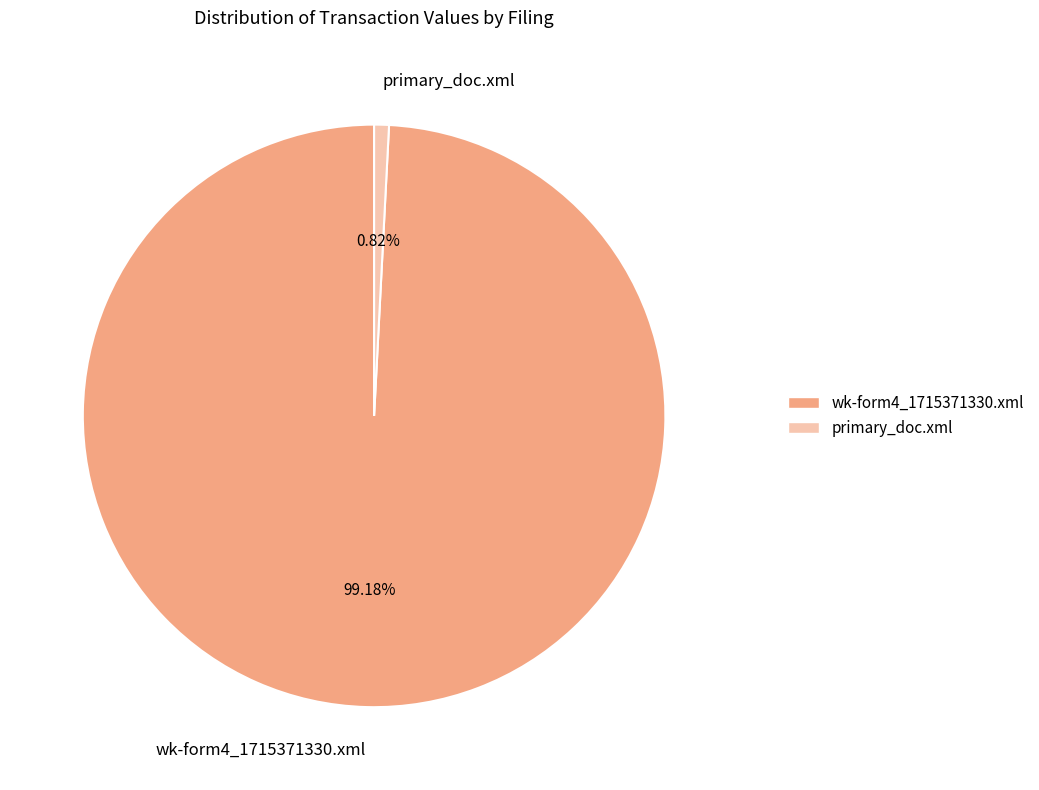

Rank the categories by value from highest to lowest.

wk-form4_1715371330.xml, primary_doc.xml